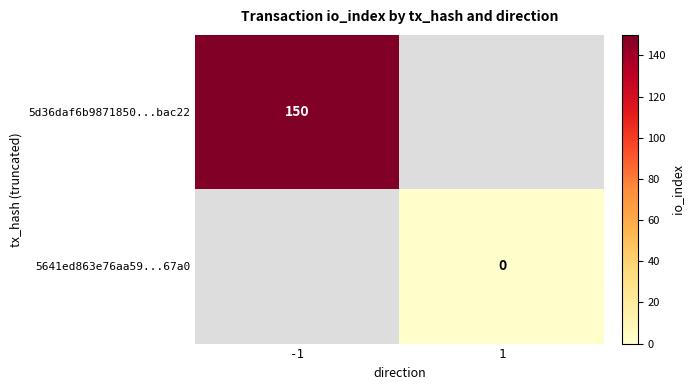

At how many categories does at least one series exceed 20?

1